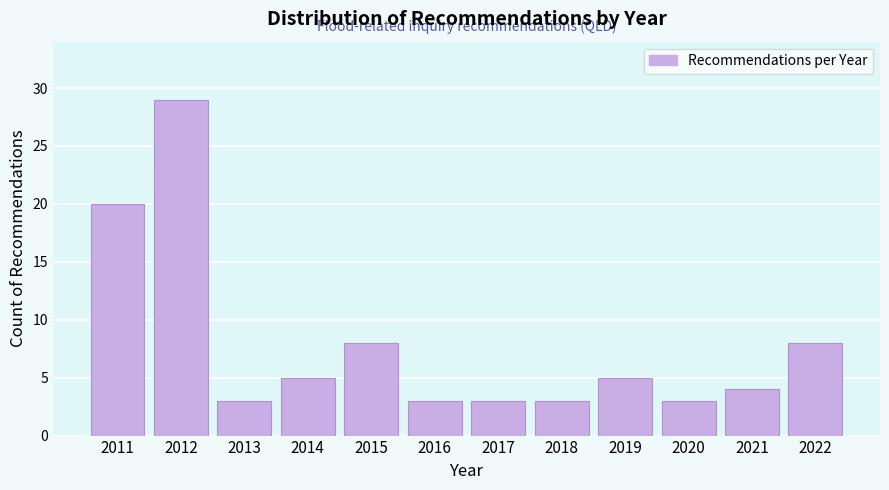

Reading left to right, what are all the values shown in this chart?

2011=20	2012=29	2013=3	2014=5	2015=8	2016=3	2017=3	2018=3	2019=5	2020=3	2021=4	2022=8